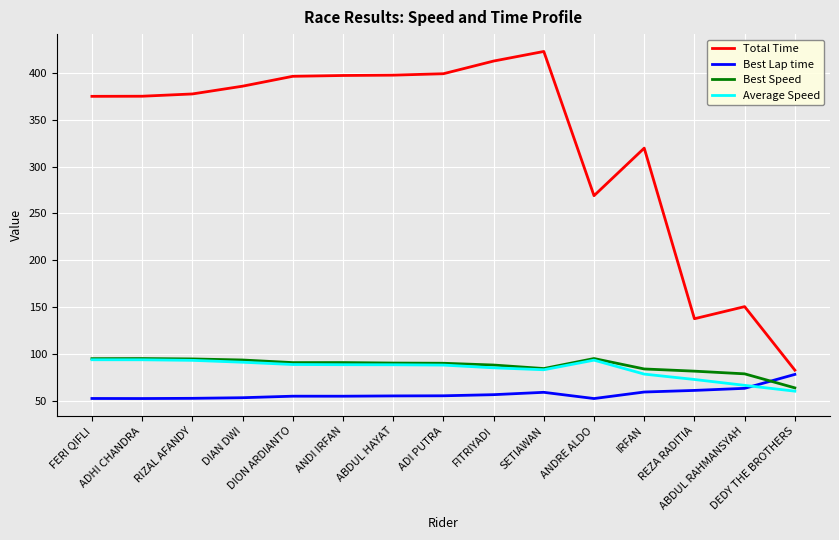

Which series has the largest total across all categories?

Total Time